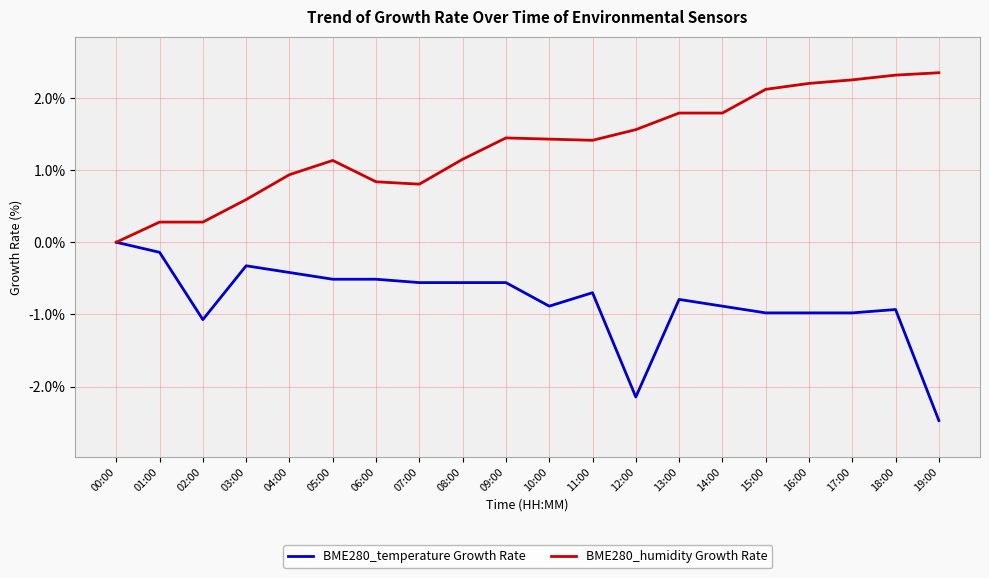

What is the sum of the BME280_temperature Growth Rate values at 04:00 and 02:00?

-1.5